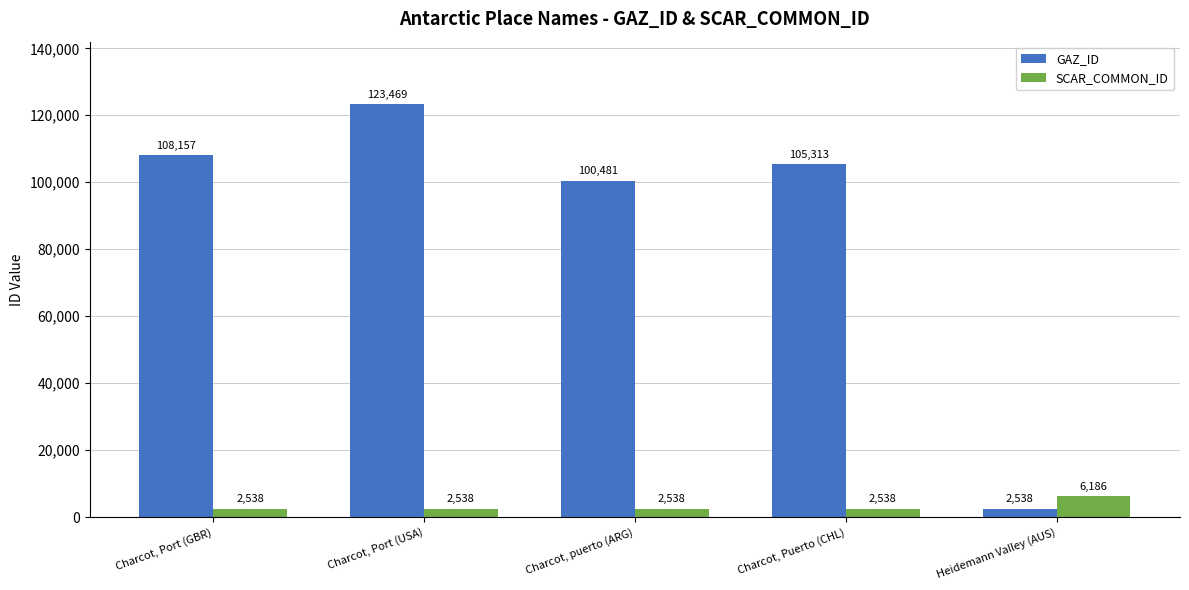

At how many categories does at least one series exceed 40351?

4